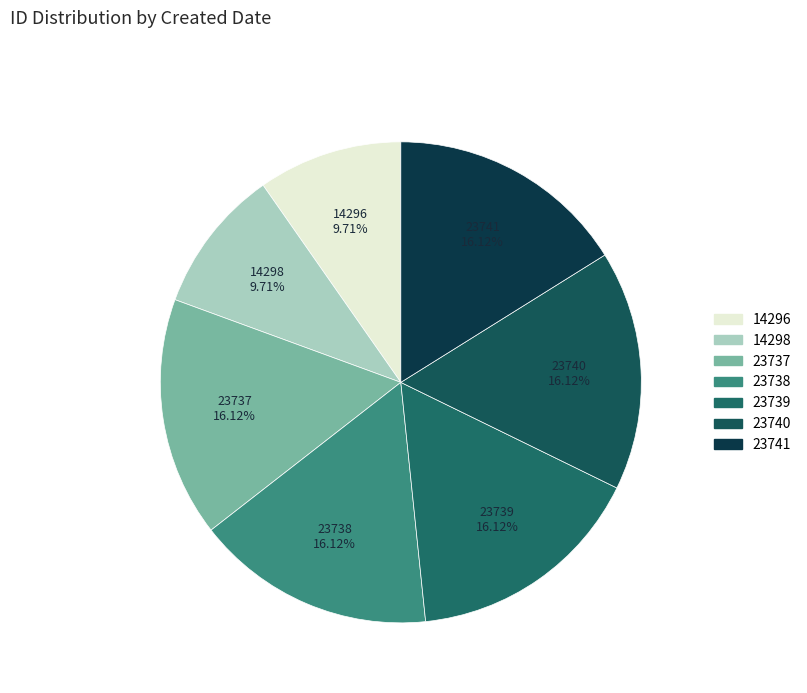

How many slices are in this pie chart?

7